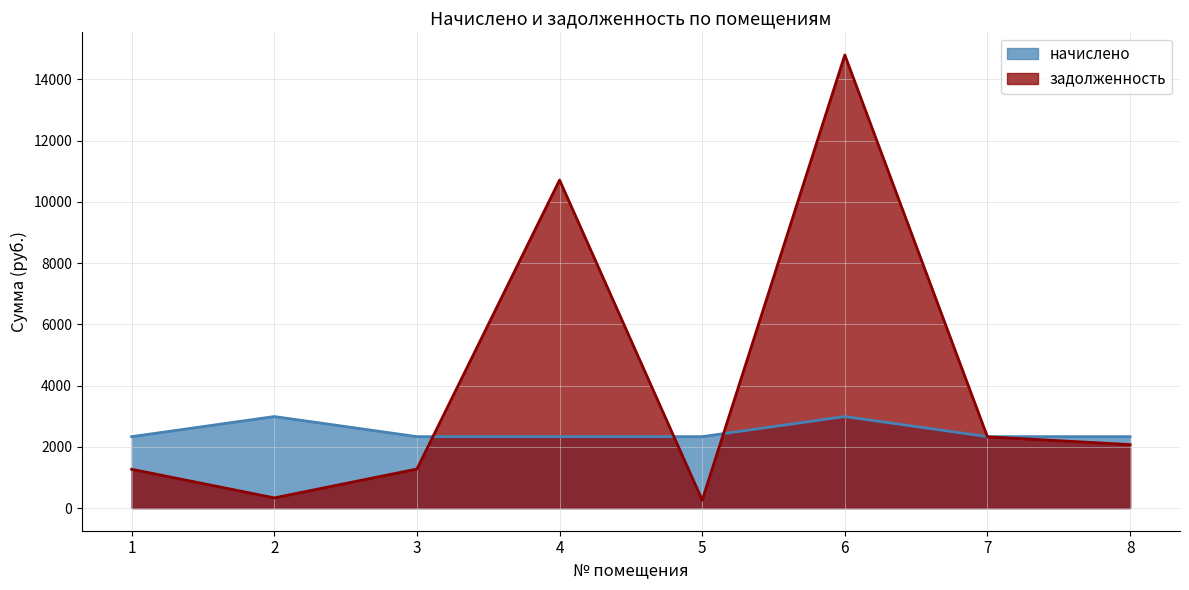

Does the chart display data point markers on the line(s)?

No